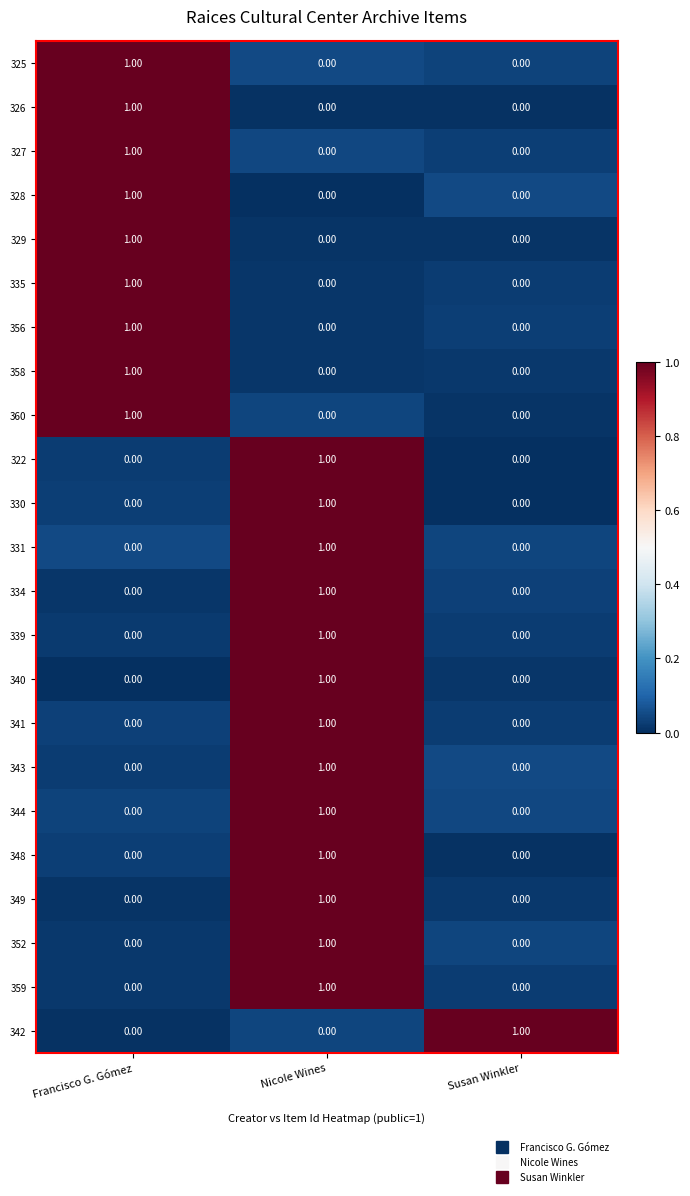

At which category is the sum across all series the highest?

Nicole Wines